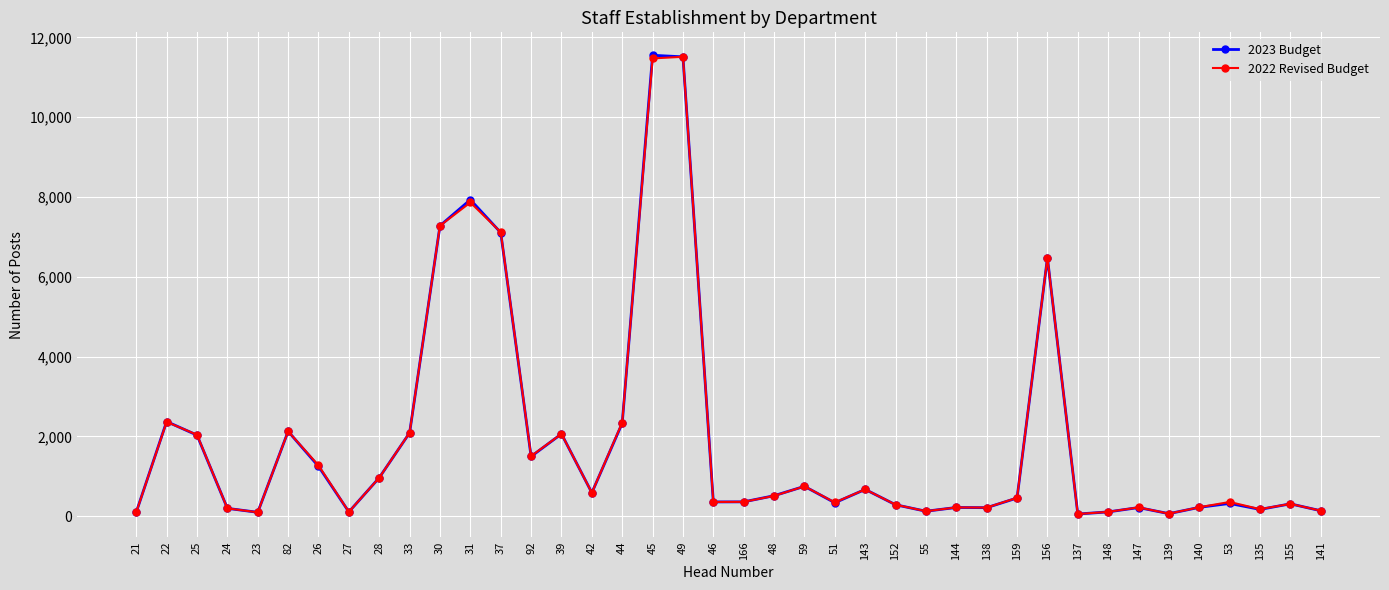

Is the value of 2023 Budget at 30 greater than the value of 2022 Revised Budget at 51?

Yes